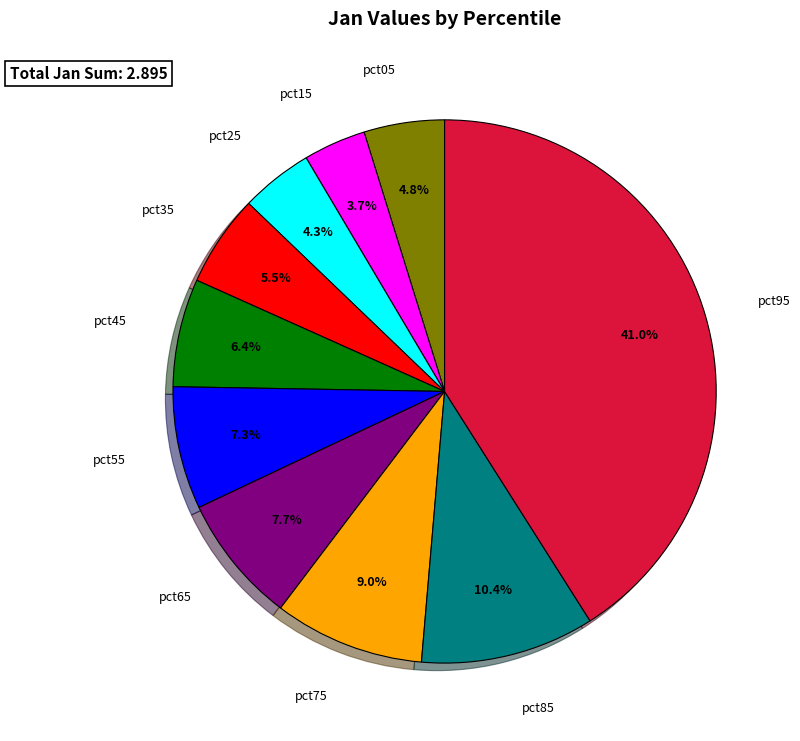

Does any single category account for the majority?

No